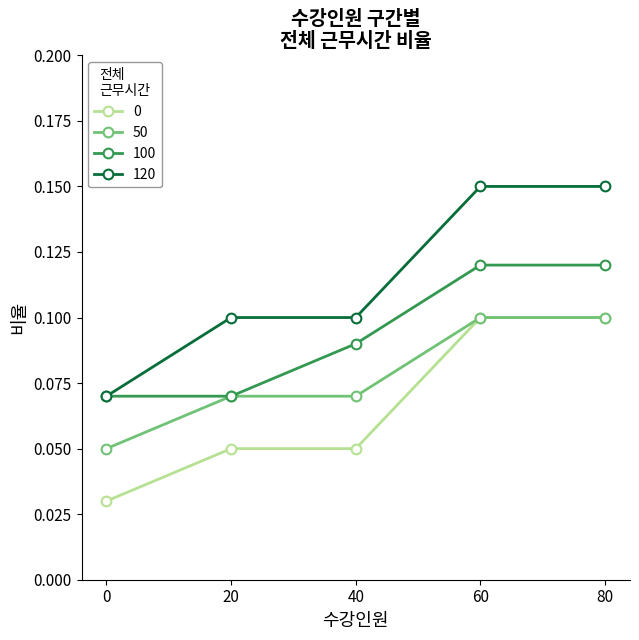

Which series has the largest range (max minus min)?

120